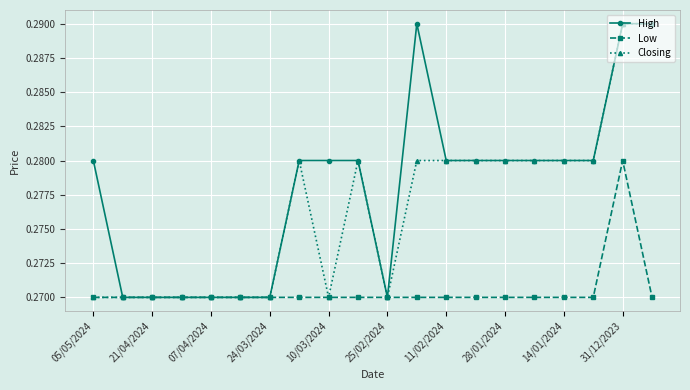

Rank the series by their average value, from lowest to highest.

Low, Closing, High